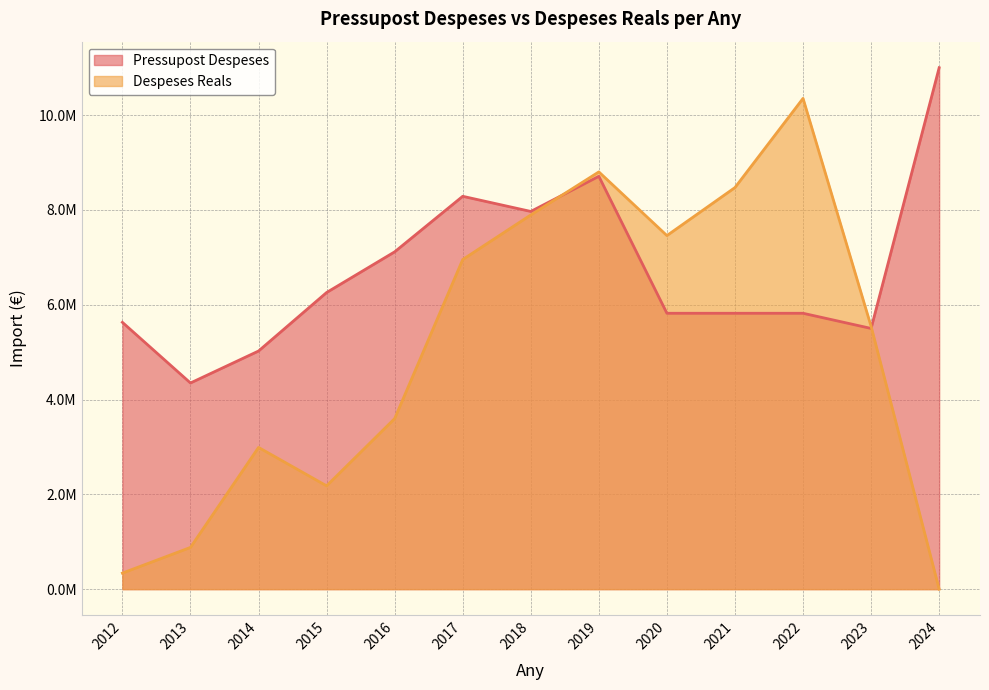

Rank the series at 2017 from lowest to highest value.

Despeses Reals, Pressupost Despeses